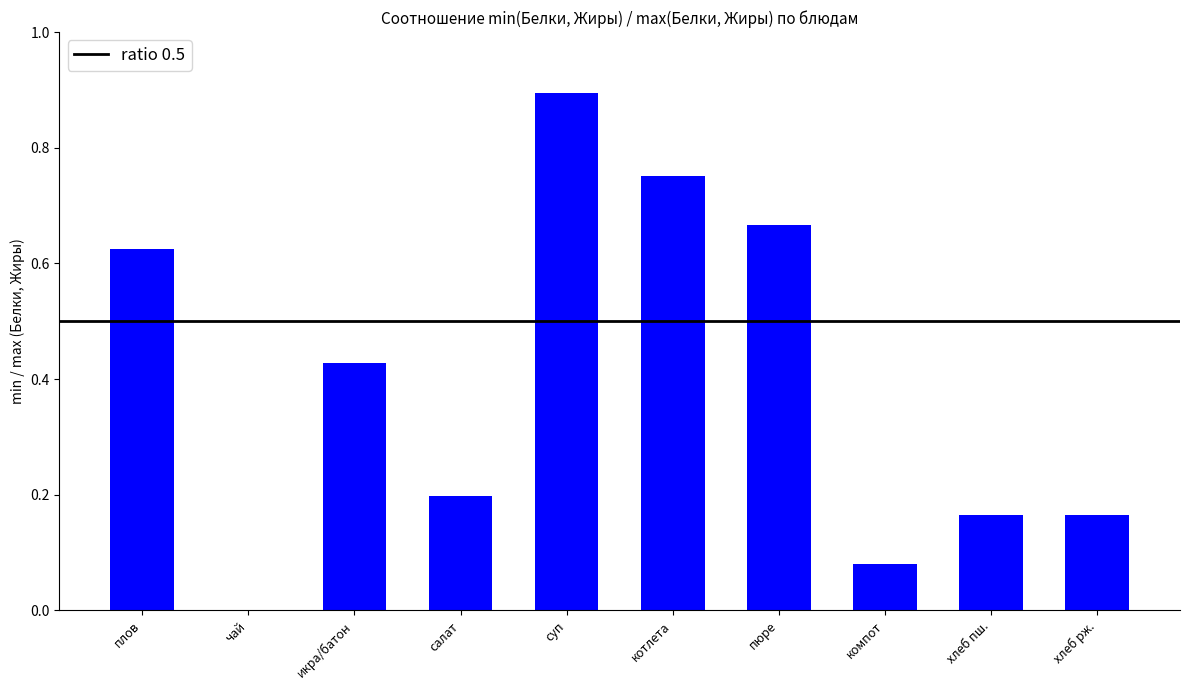

What is the sum of all values?

4.0